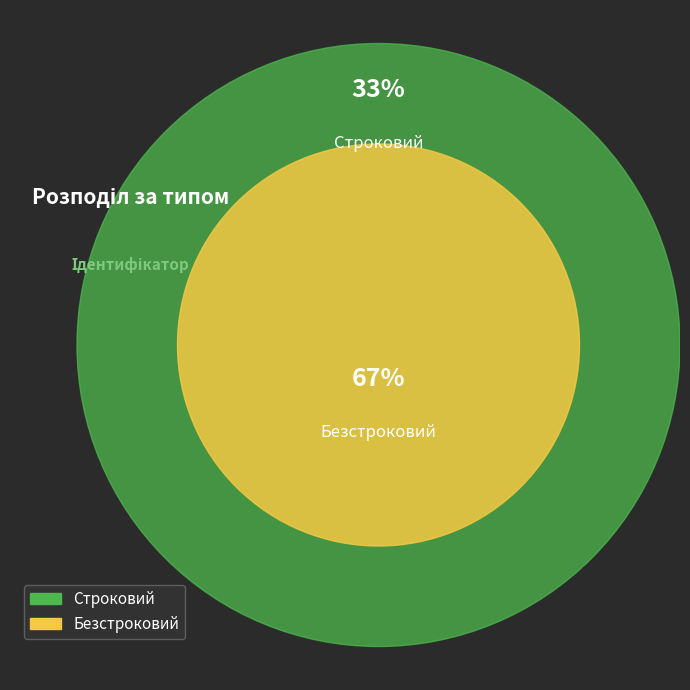

Rank the categories by value from lowest to highest.

Строковий, Безстроковий